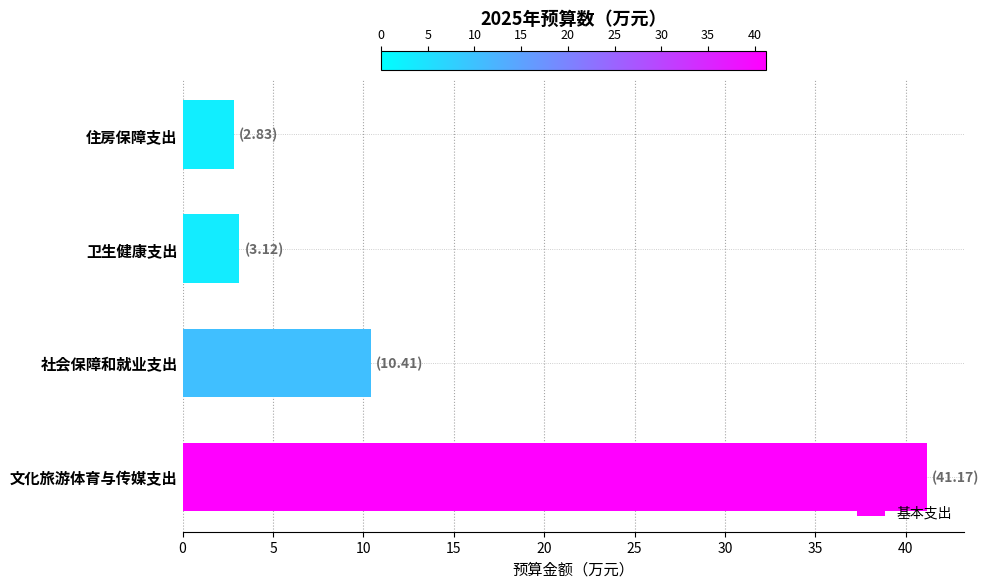

What is the difference between the maximum and minimum values?

38.3